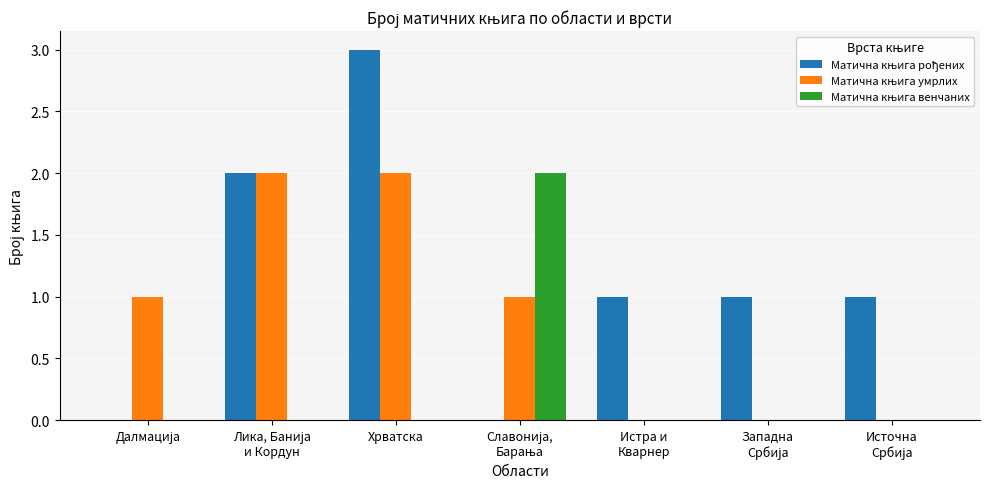

At which category is the sum across all series the highest?

Хрватска